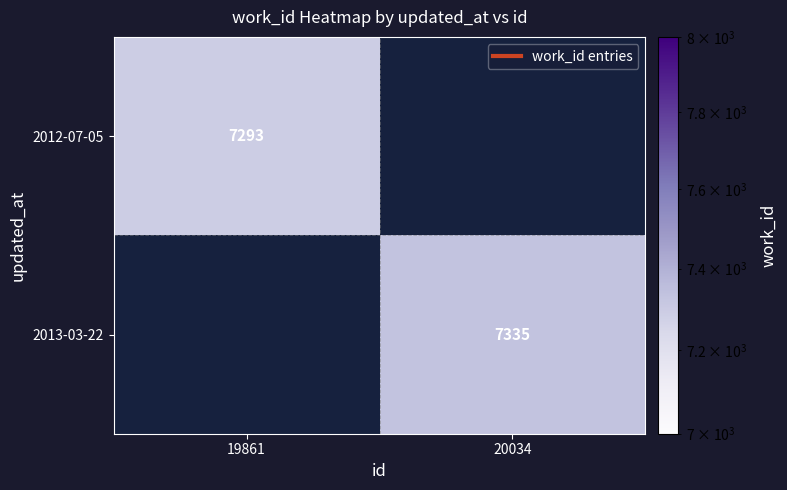

At how many categories does at least one series exceed 7313?

1